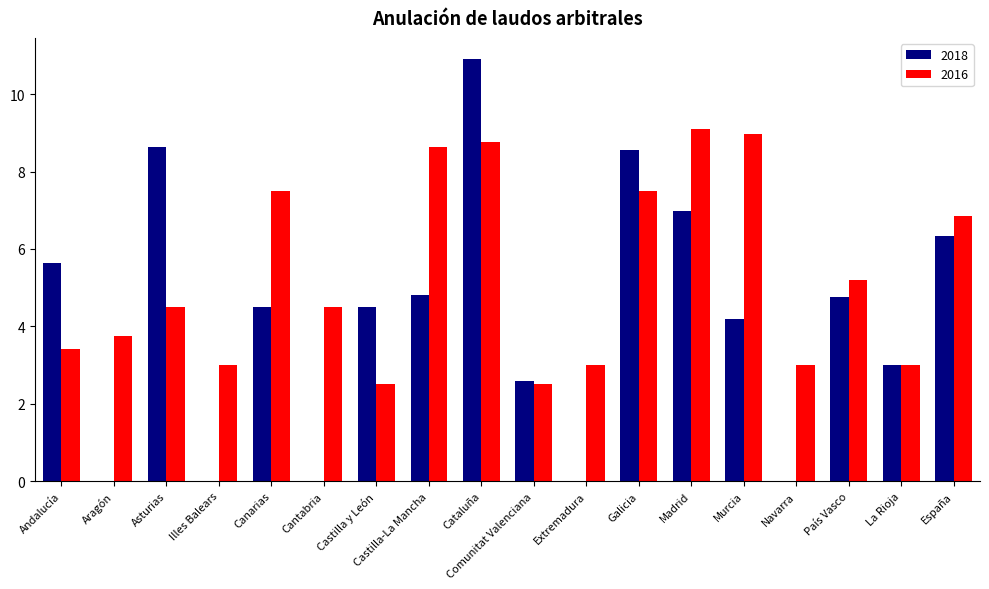

At which category is the sum across all series the highest?

Cataluña